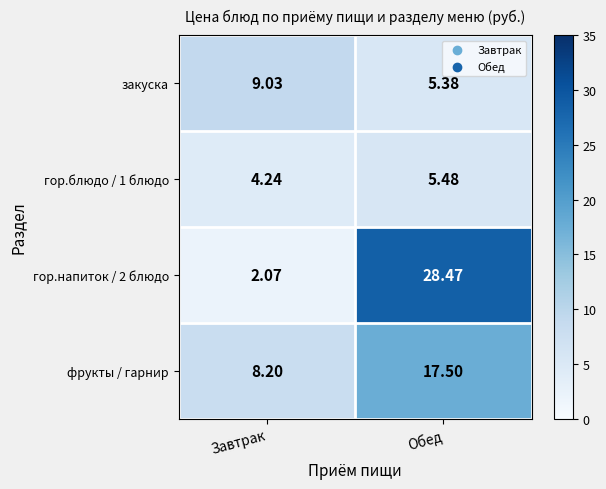

At which label does гор.напиток / 2 блюдо first exceed 28?

Обед